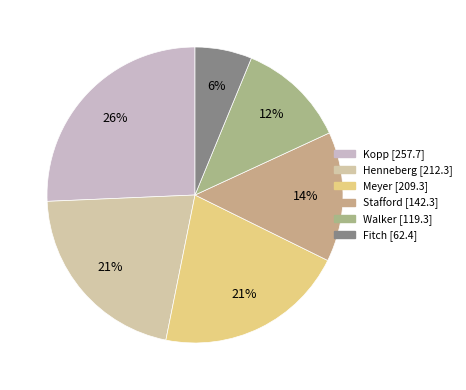

To the nearest percent, what is the difference between the largest and smallest slice percentages?

19%